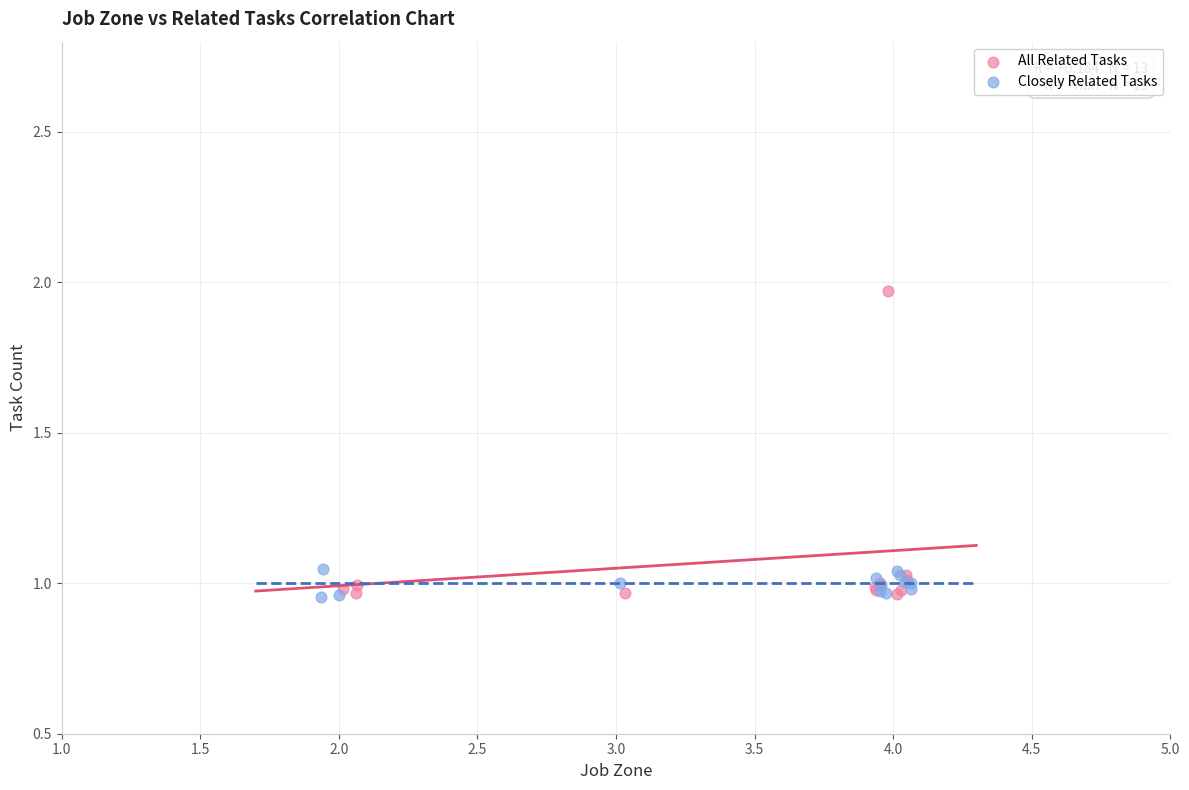

What are all the series names shown in the legend?

All Related Tasks, Closely Related Tasks